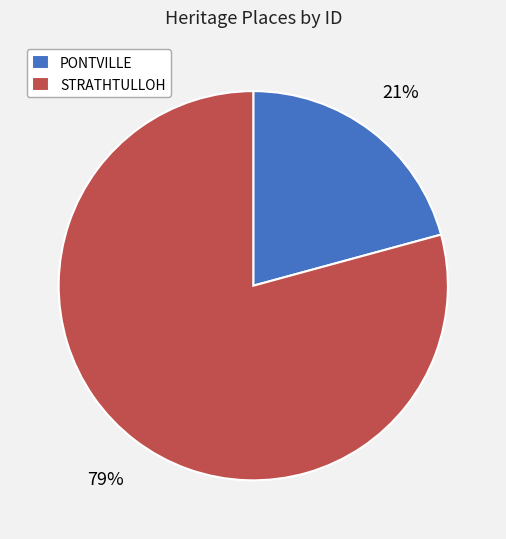

To the nearest percent, what is the difference between the largest and smallest slice percentages?

58%